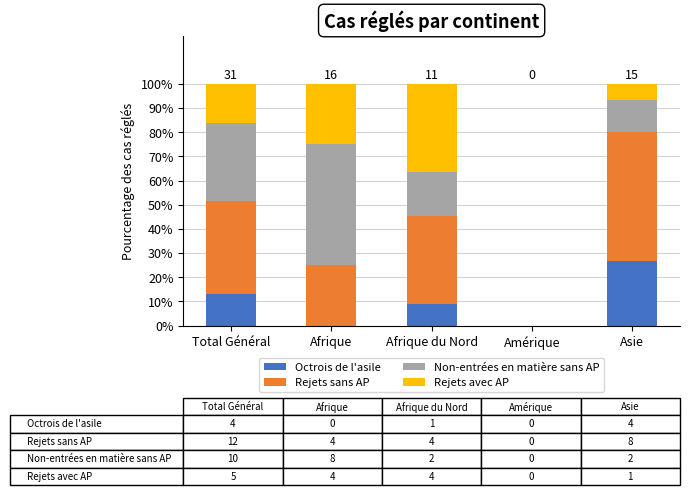

Reading right to left, list the values for the Octrois de l'asile series.

Asie=26.7	Amérique=0.0	Afrique du Nord=9.1	Afrique=0.0	Total Général=12.9